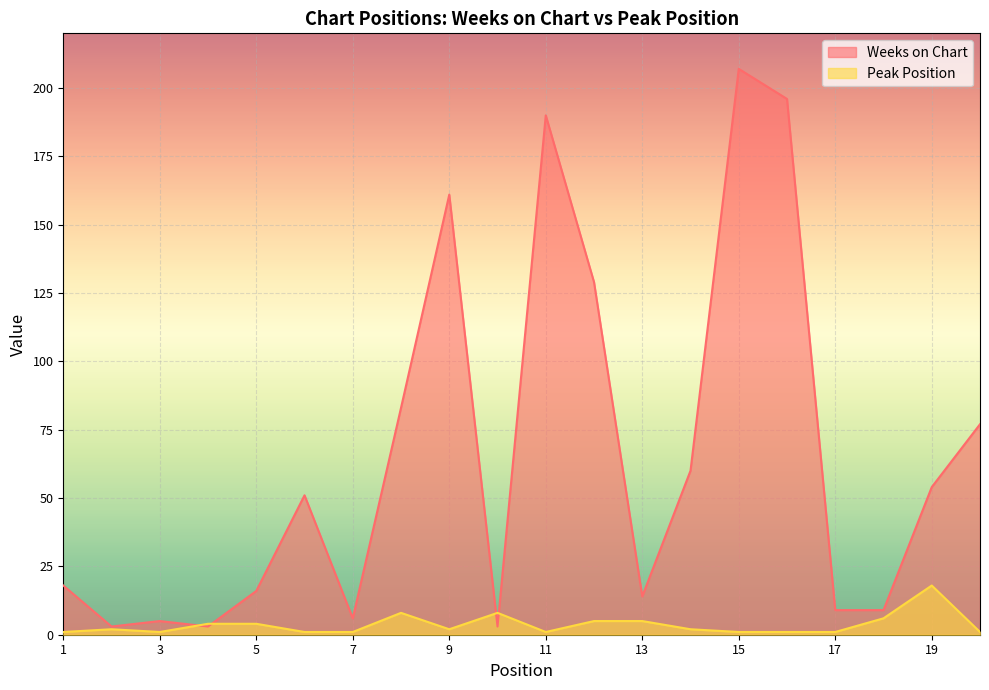

Rank the series by their average value, from highest to lowest.

Weeks on Chart, Peak Position